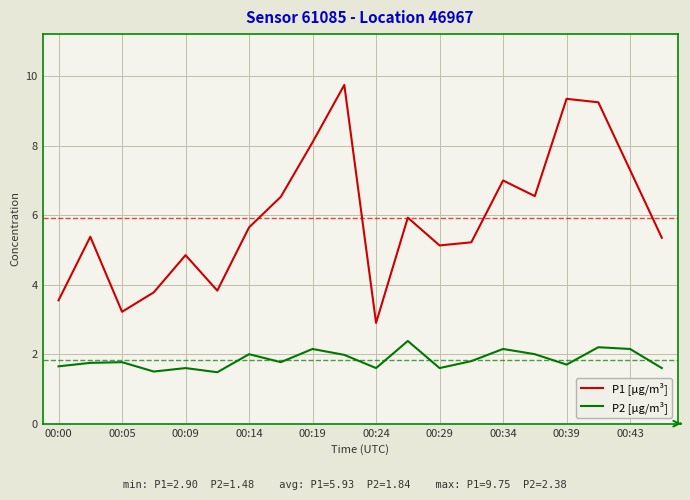

Which series has the largest range (max minus min)?

P1 [µg/m³]